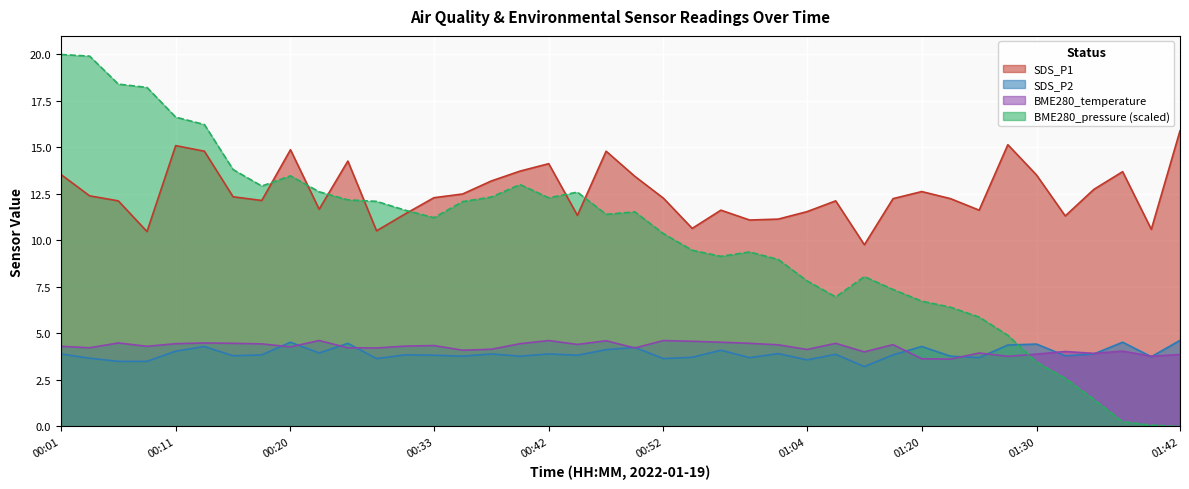

What is the difference between the BME280_pressure_norm values at 01:30 and 00:57?

5.7